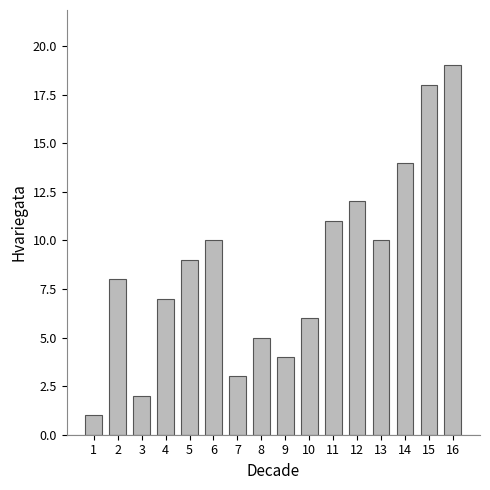

Which has a higher value, 15 or 10?

15